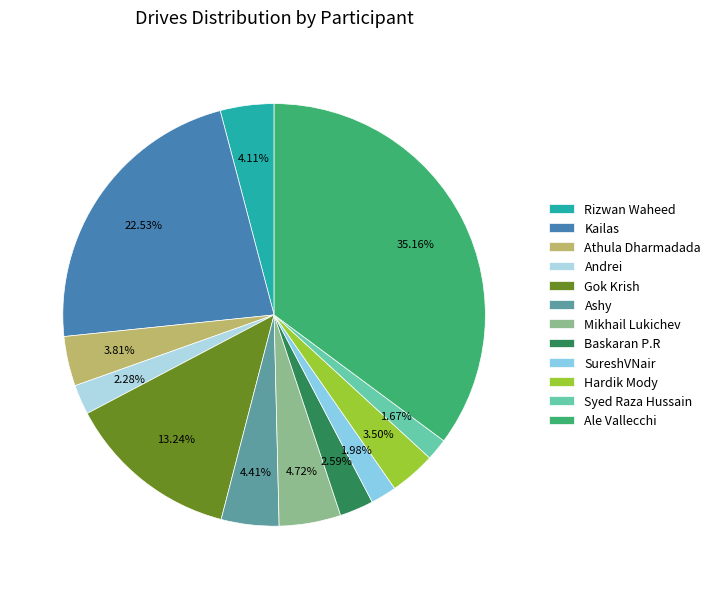

Does any single category account for the majority?

No